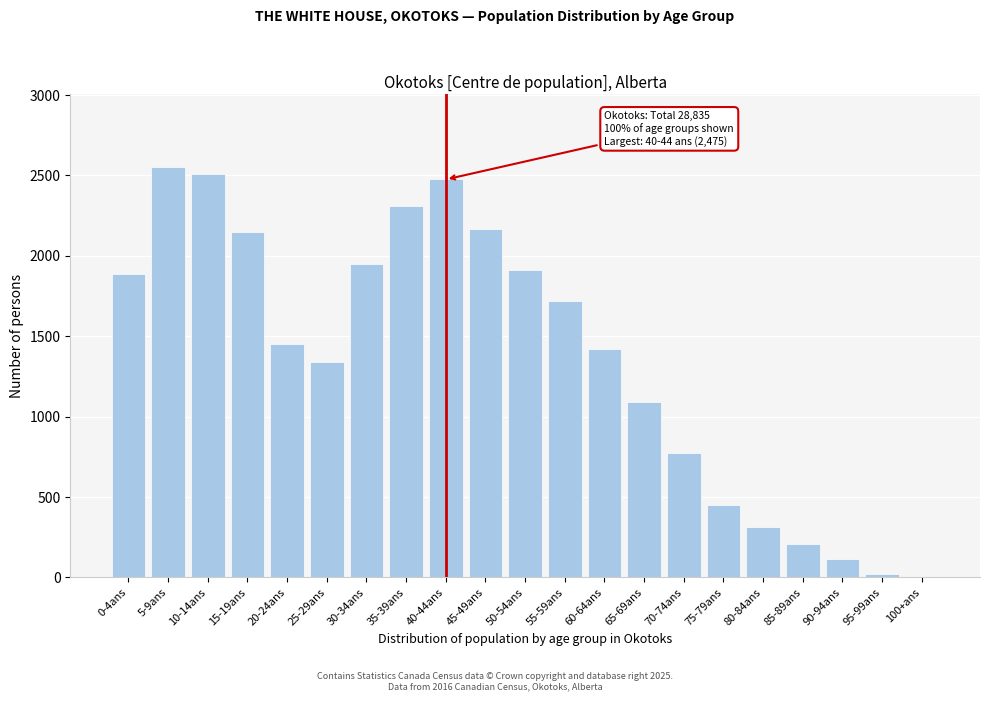

Reading left to right, what are all the values shown in this chart?

0-4ans=1890	5-9ans=2550	10-14ans=2510	15-19ans=2150	20-24ans=1450	25-29ans=1340	30-34ans=1950	35-39ans=2310	40-44ans=2475	45-49ans=2170	50-54ans=1915	55-59ans=1720	60-64ans=1420	65-69ans=1090	70-74ans=775	75-79ans=450	80-84ans=315	85-89ans=210	90-94ans=115	95-99ans=20	100+ans=5